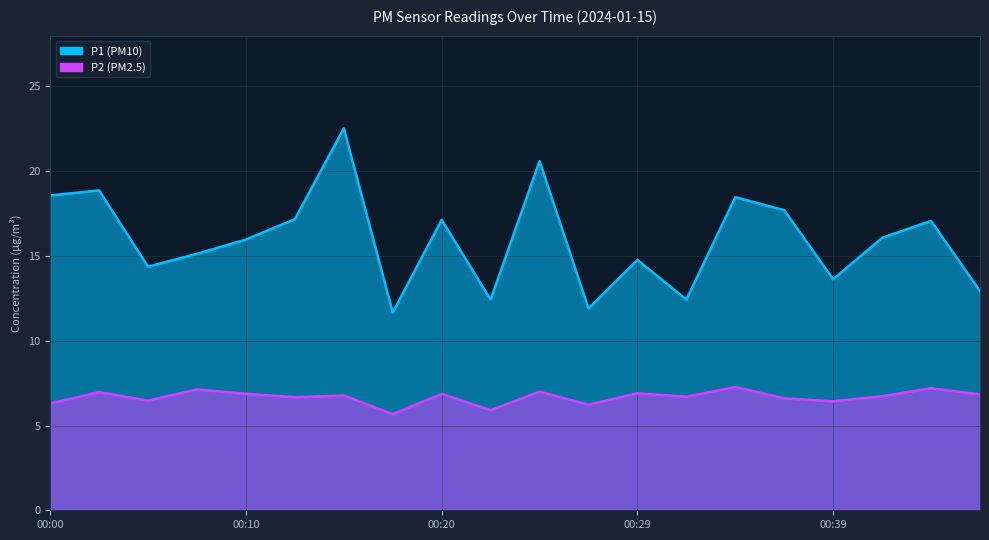

Is it true that P1 equals 27.1 at 00:07?

False